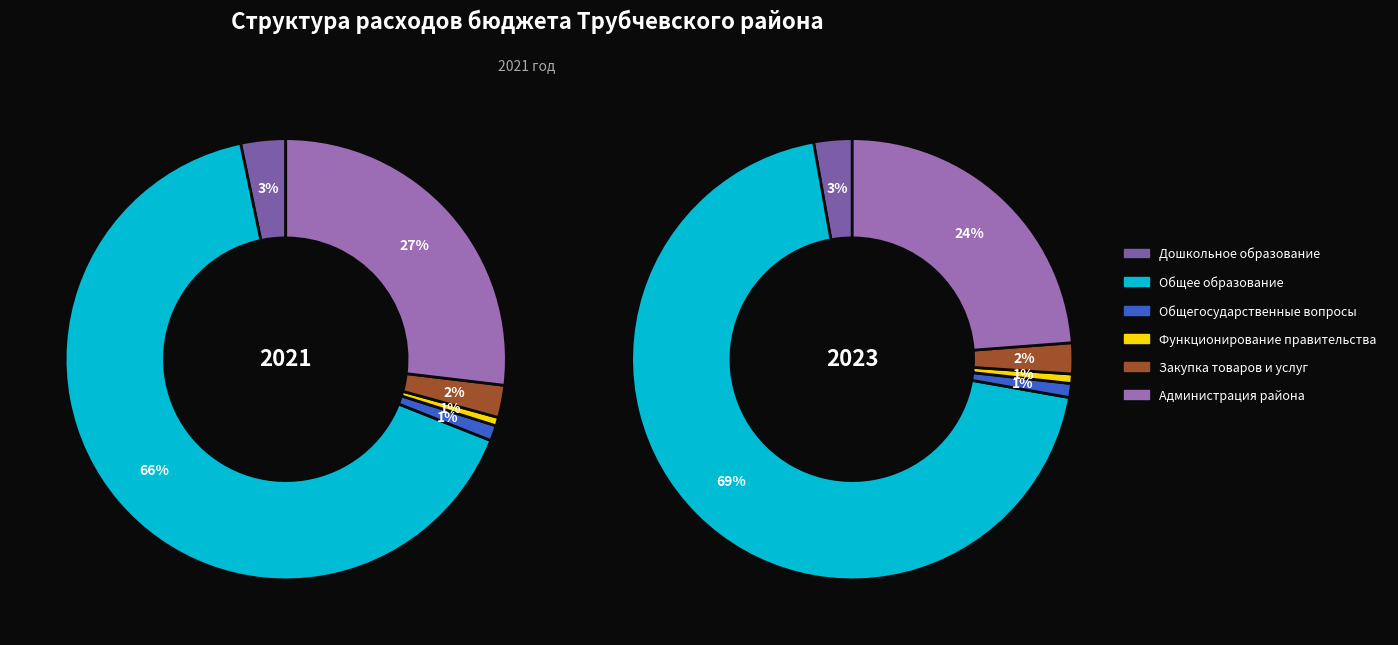

Is the sum of Общегосударственные вопросы and Администрация района greater than half?

No